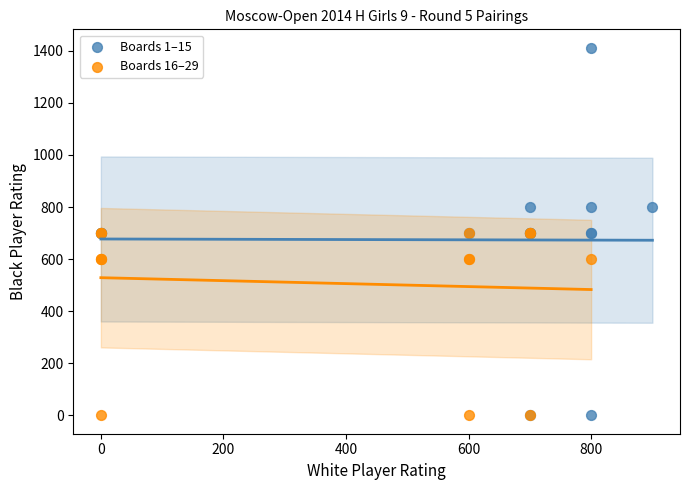

What are all the series names shown in the legend?

Boards 1–15, Boards 16–29